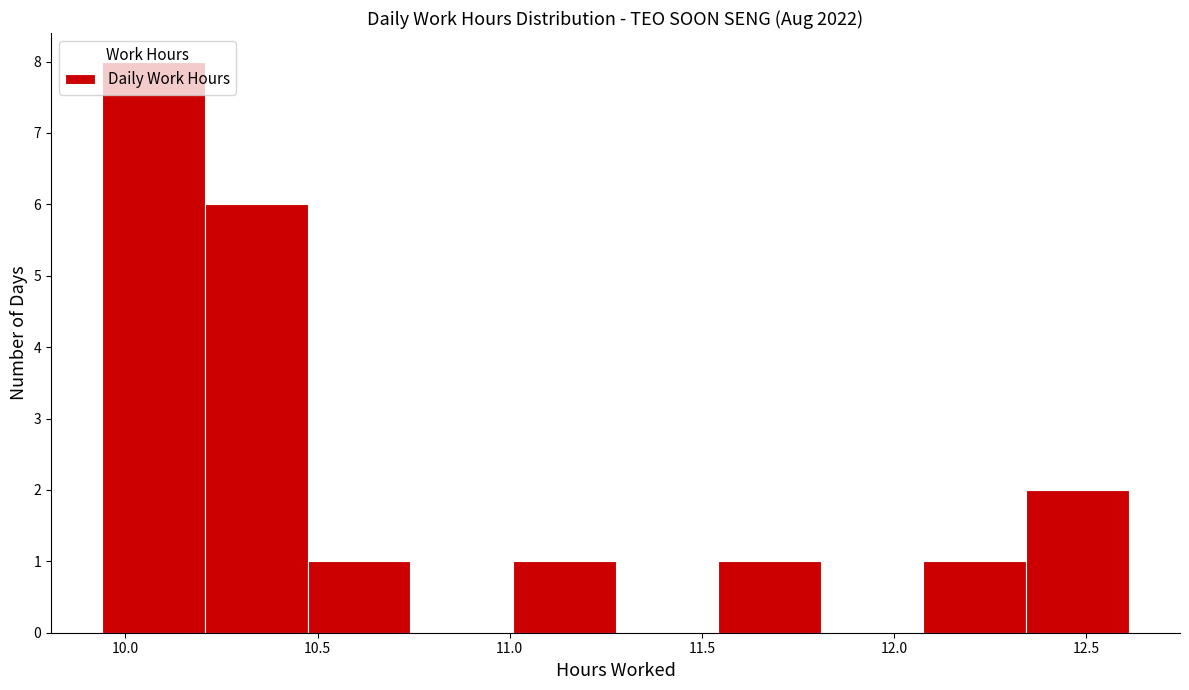

Which range on the x-axis has the tallest bar?

9.95 to 10.20